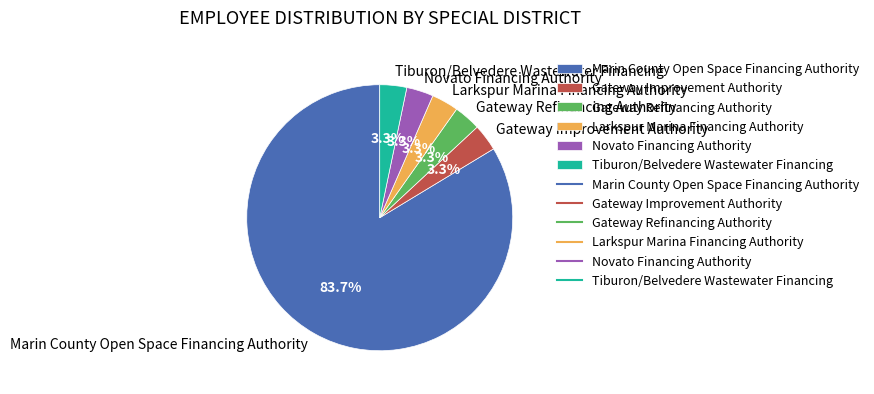

What percentage is the Gateway Refinancing Authority slice, to the nearest percent?

3%